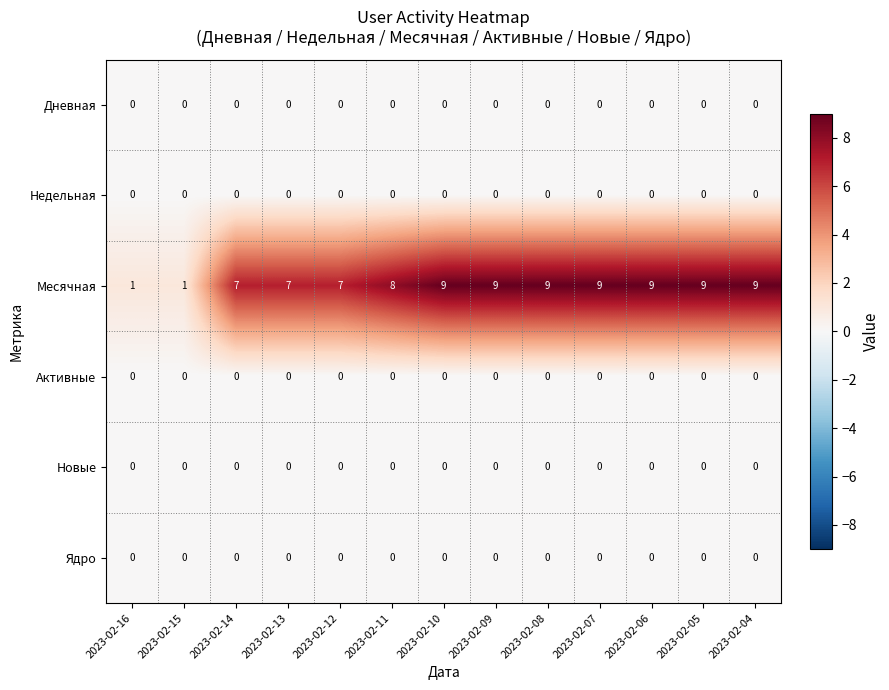

Which series changed the most between 2023-02-13 and 2023-02-08?

Месячная